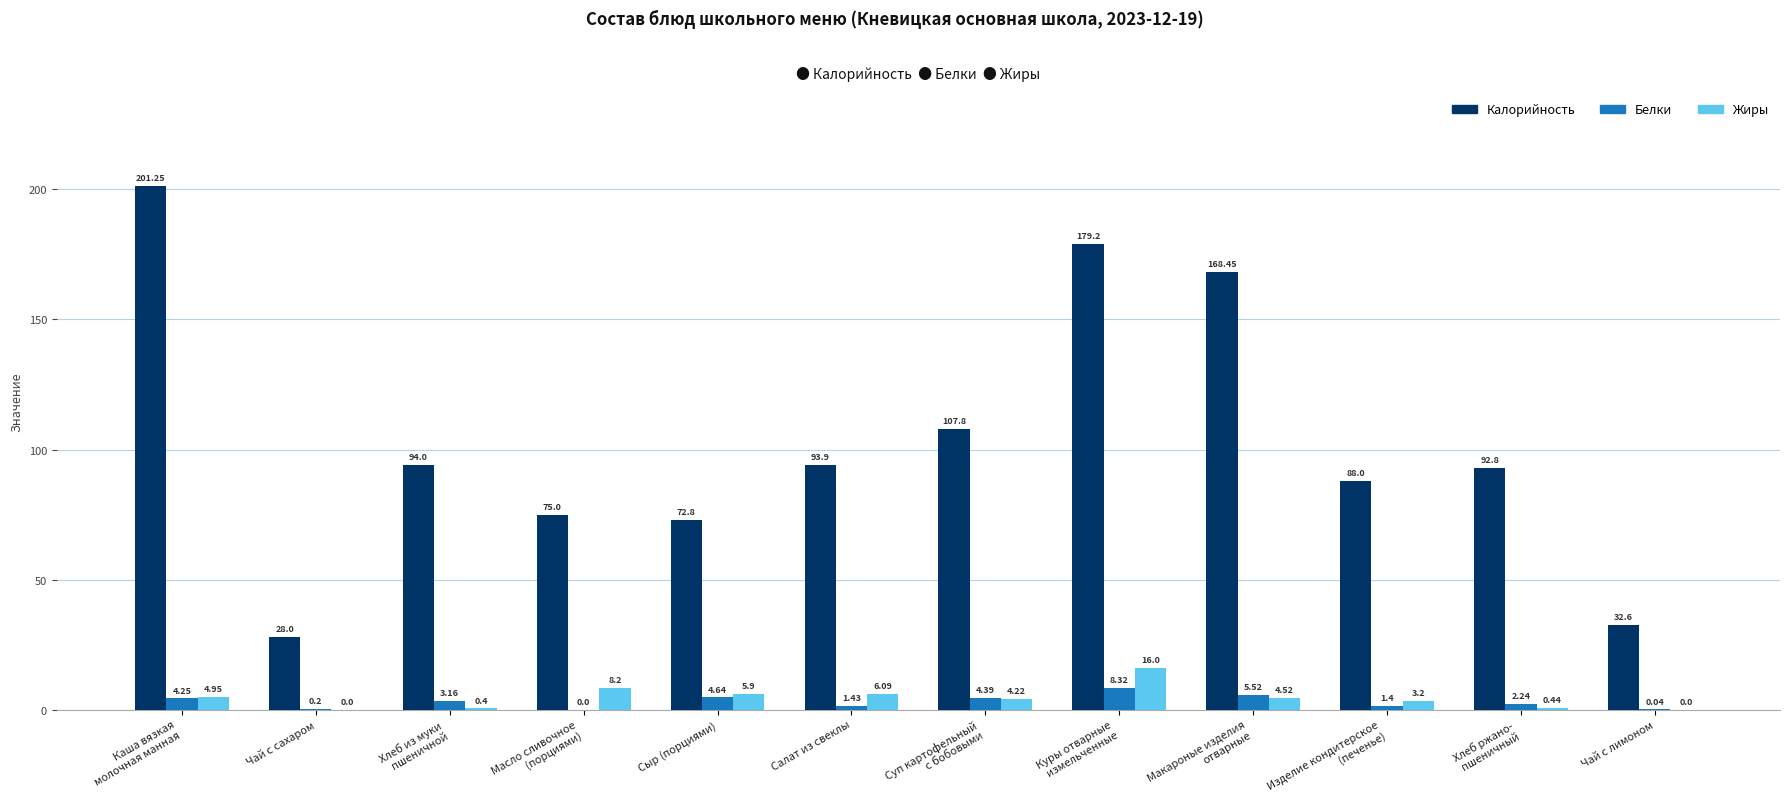

Are the bars grouped side by side (vs. stacked)?

Yes